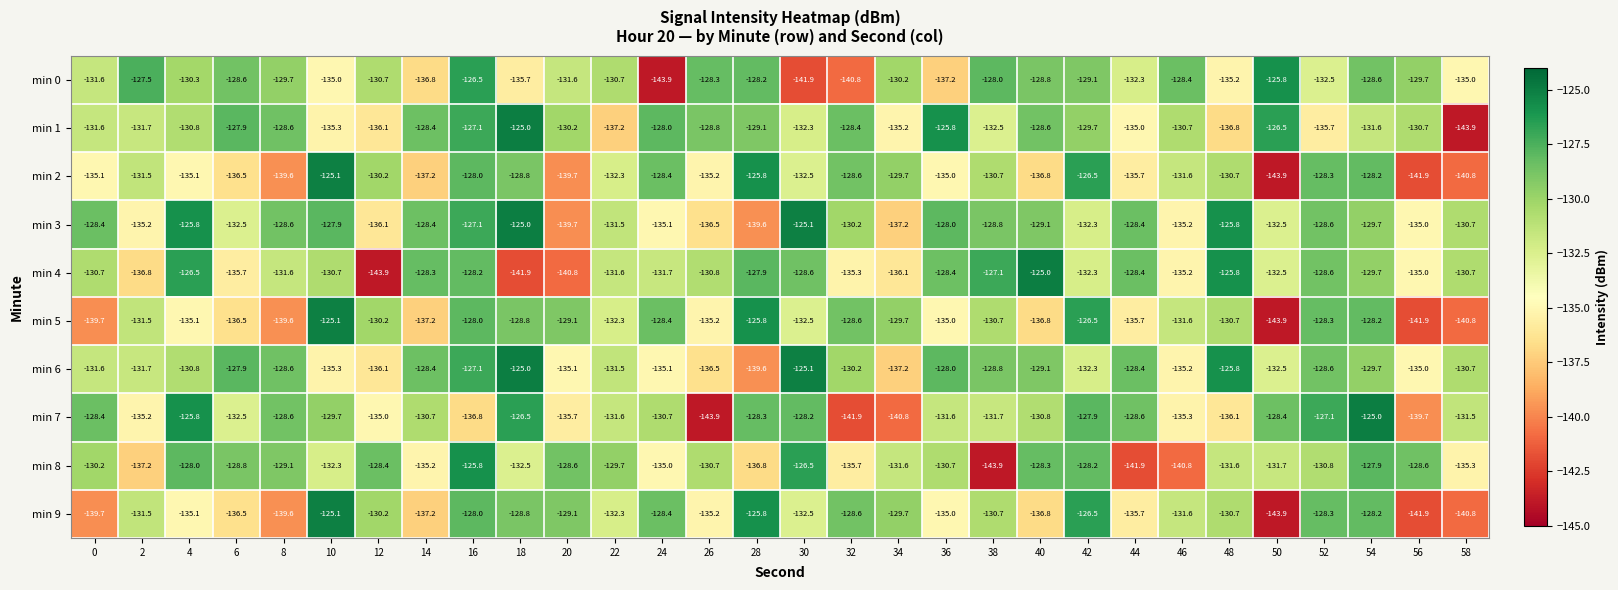

What is the spread (max minus min) of values at 0?

11.3